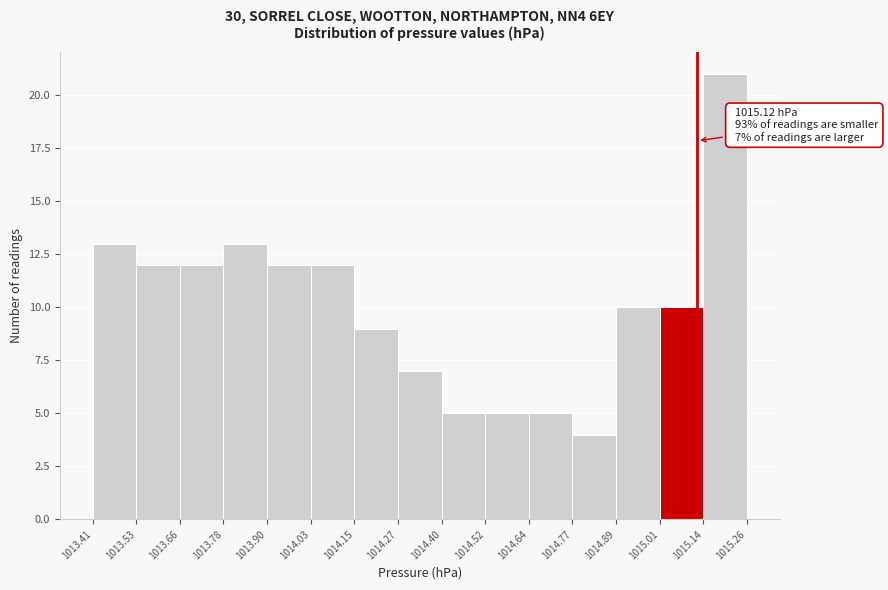

Over which range of the x-axis is the bar tallest?

1015.14 to 1015.26